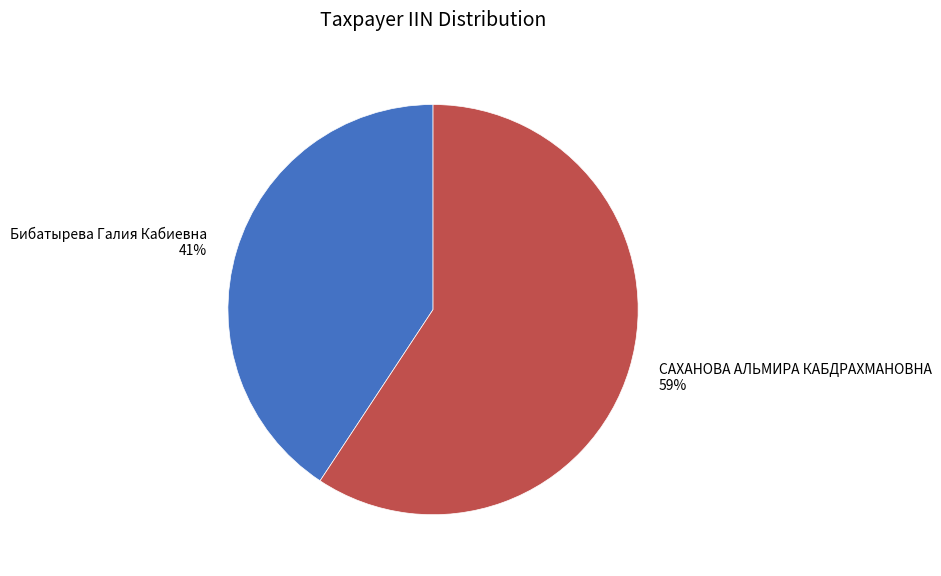

The Бибатырева Галия Кабиевна slice represents 41% of the pie. True or false?

True